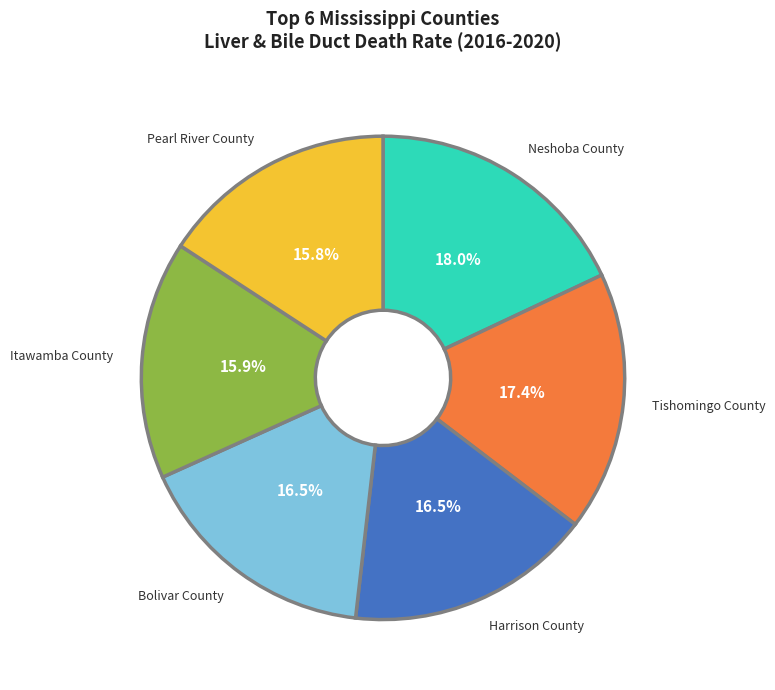

Combined, do Pearl River County and Bolivar County account for over 50%?

No